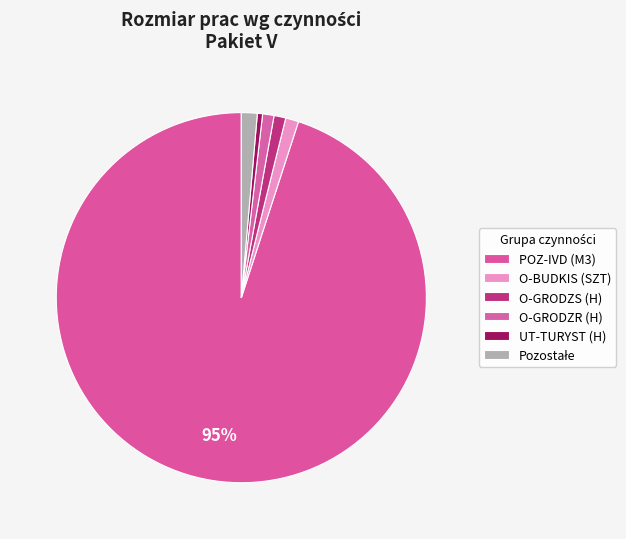

Count the number of slices in the pie.

6